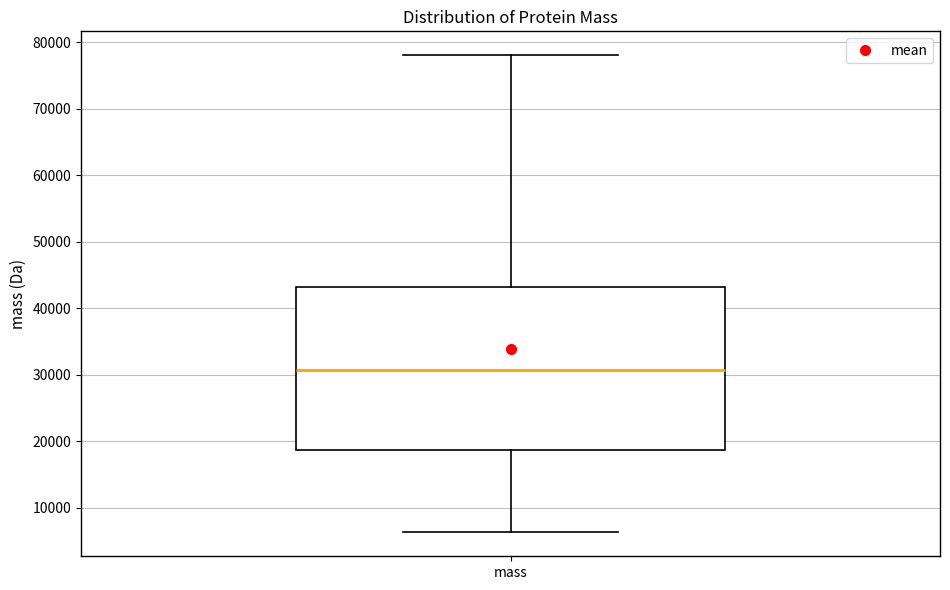

Transcribe this box plot: give where the median line is, the range the box spans, and where the two whiskers end, as read against the y-axis. The values are not printed on the chart, so give them approximately, as read against the axis.

median 31000, box 19000 to 43000, whiskers 6000 to 78000